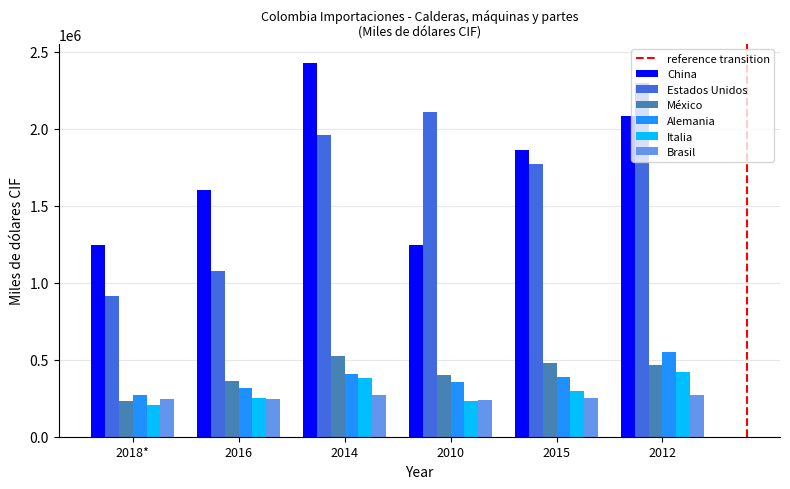

The value of Alemania at 2012 is 551155.8. True or false?

True